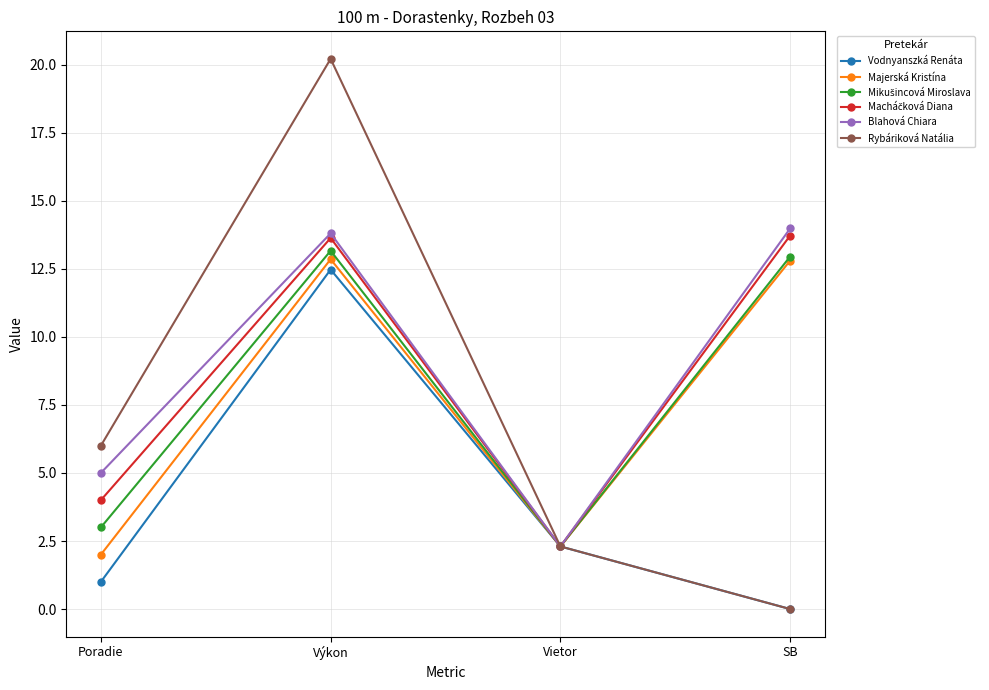

What is the sum of the Rybáriková Natália values at SB and Vietor?

2.3